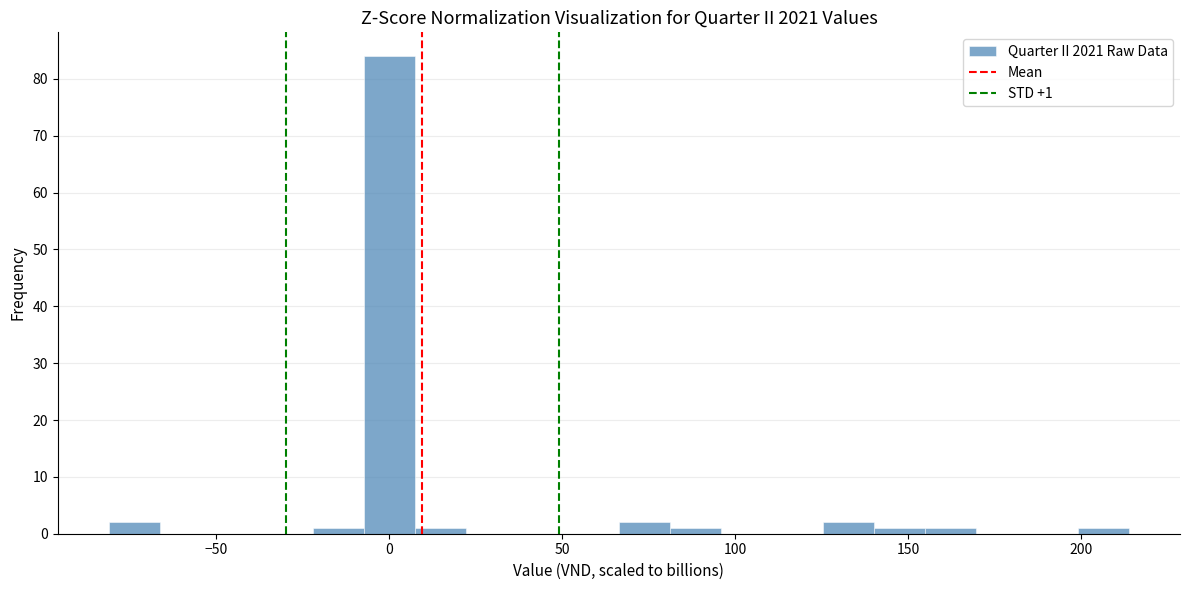

Around what value on the x-axis is the tallest bar? Give the approximate position of its centre, as read against the axis.

0